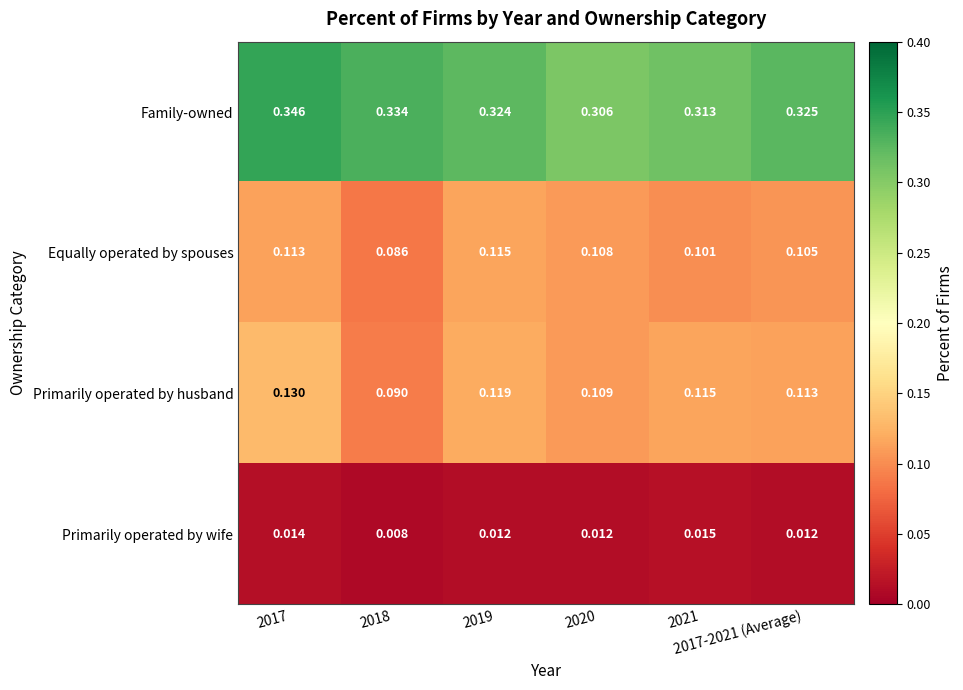

Which series has the largest total across all categories?

Family-owned